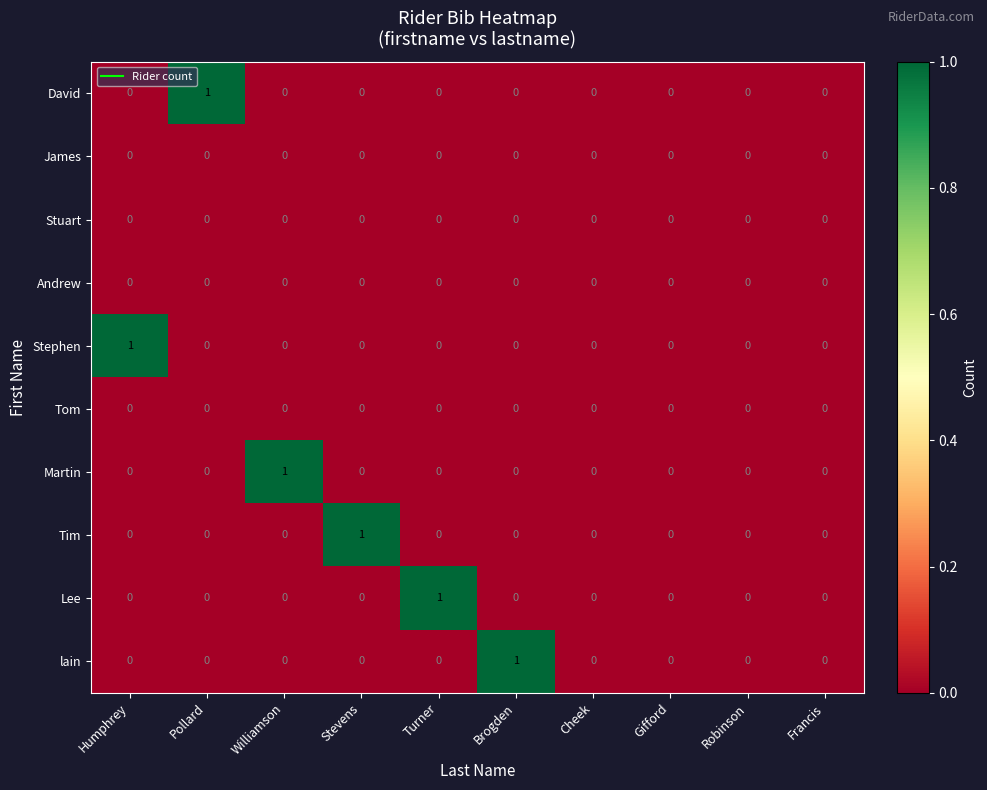

The James series shows 0 at Humphrey. True or false?

True